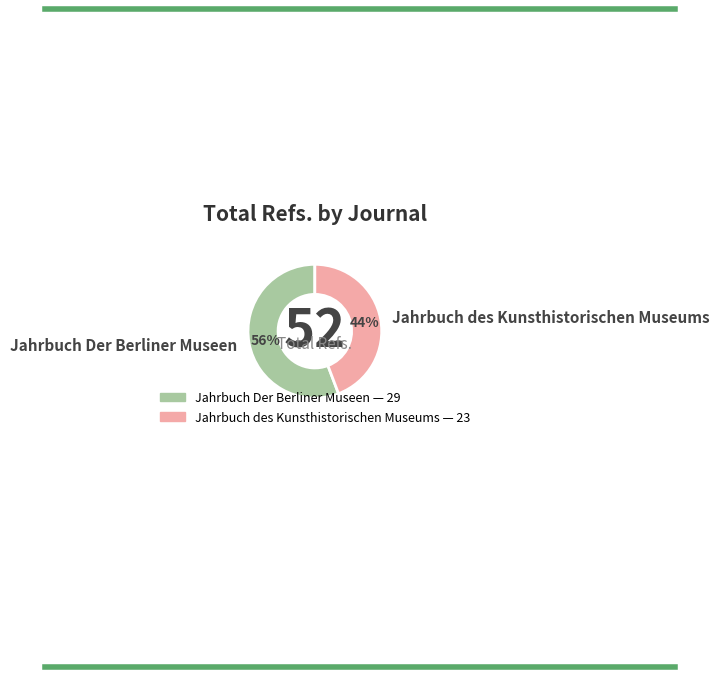

Which category has the smallest portion of the pie?

Jahrbuch des Kunsthistorischen Museums